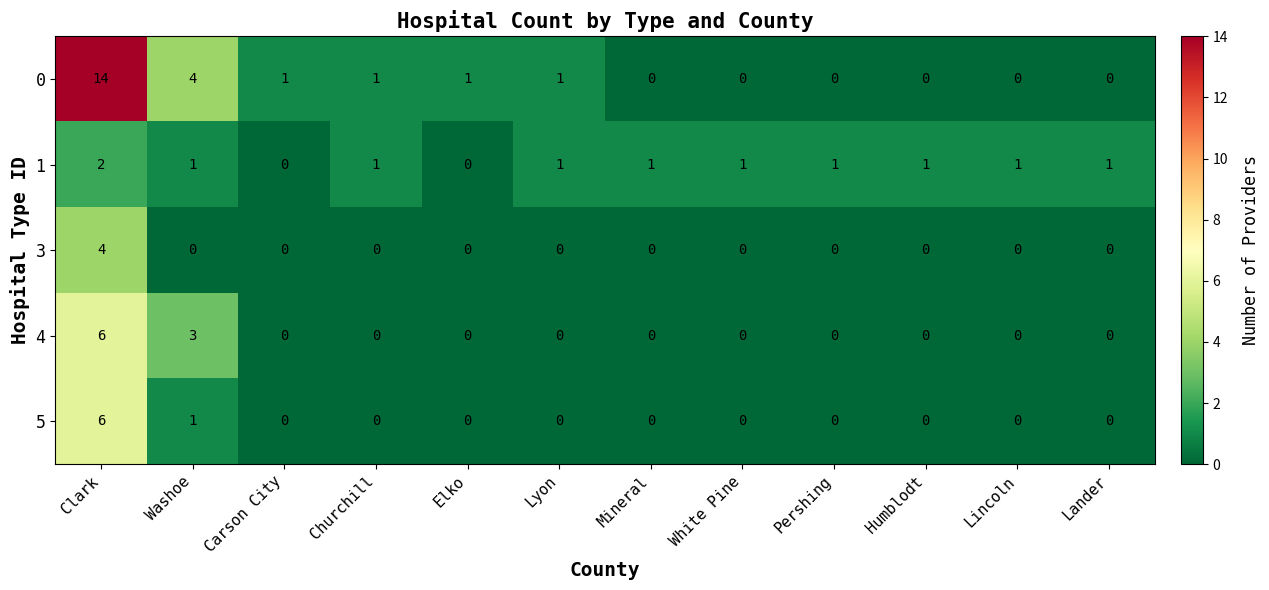

What is the difference between the maximum and second lowest values in the 0 series?

14